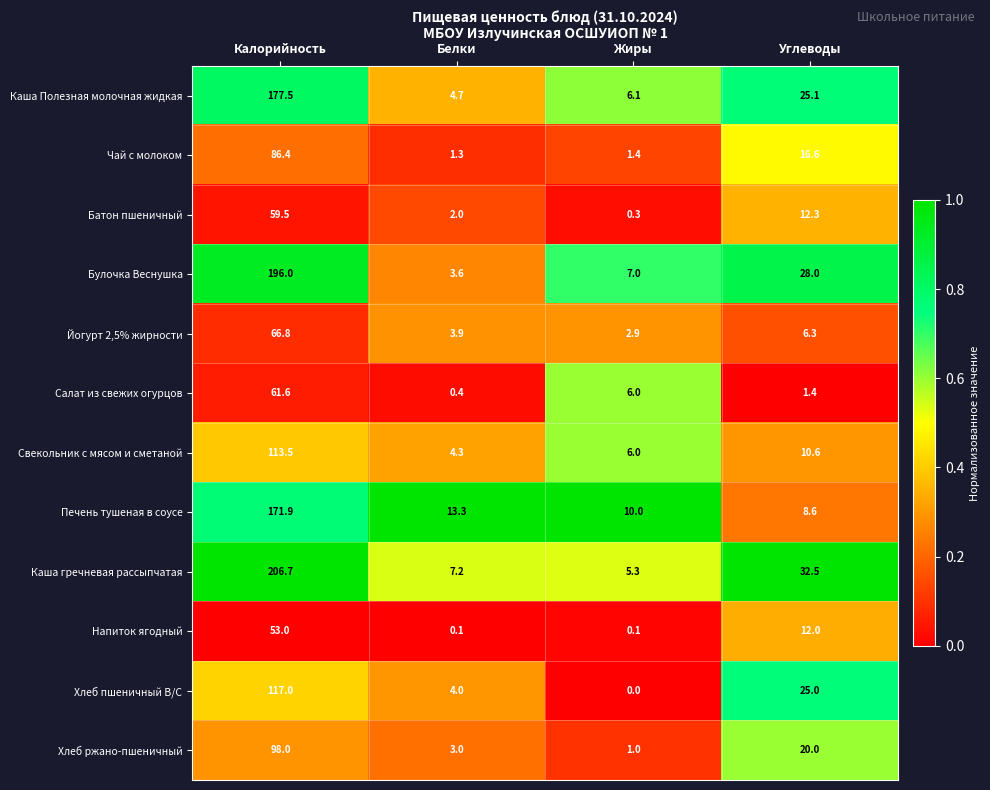

What is the lowest value of the Каша гречневая рассыпчатая series?

5.3